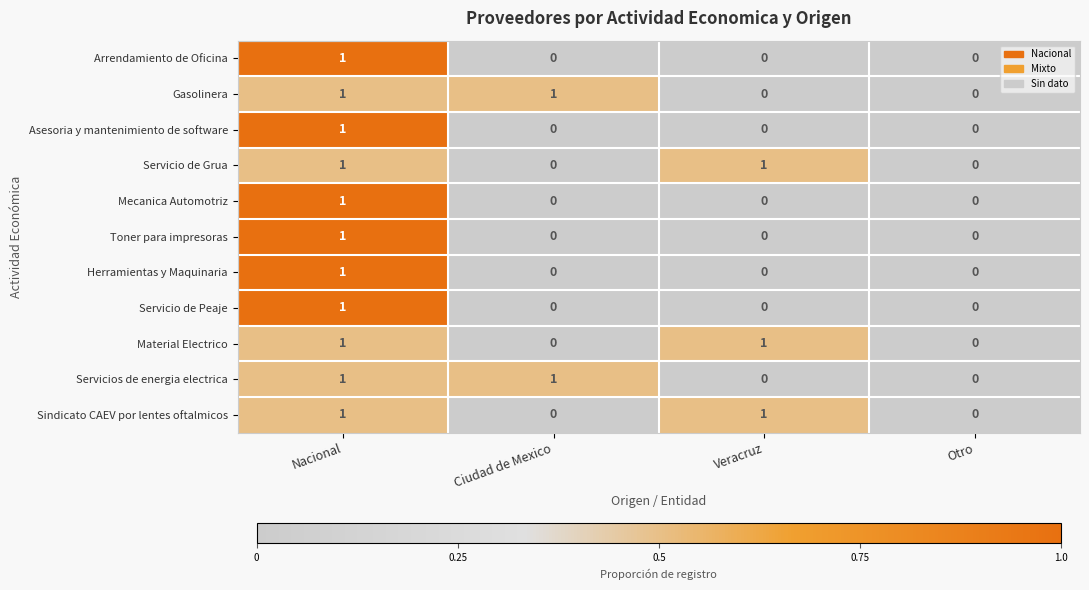

The value of Herramientas y Maquinaria at Otro is 0. True or false?

True